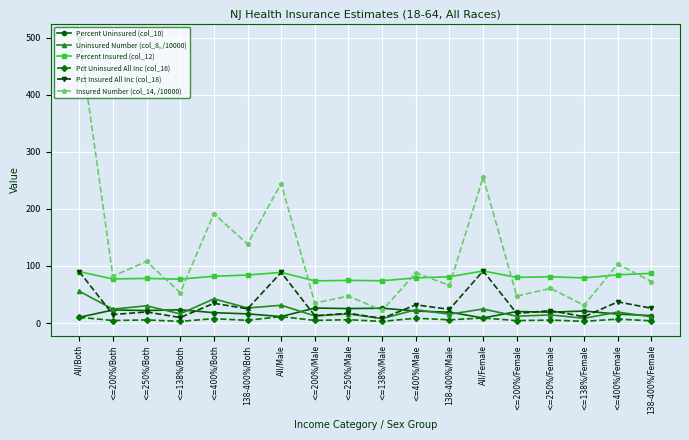

How many lines are shown in the chart?

6